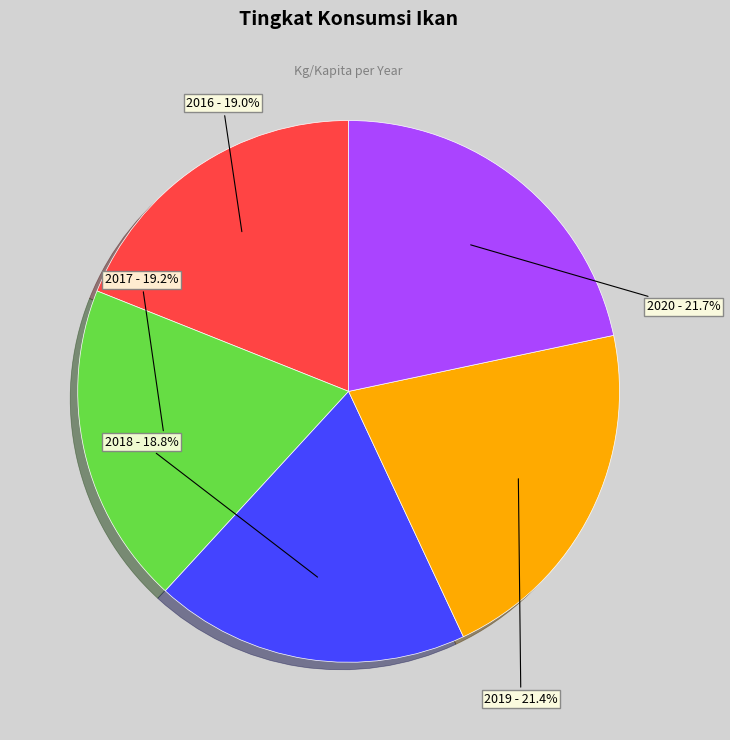

Does 2017 account for over 50% of the chart?

No